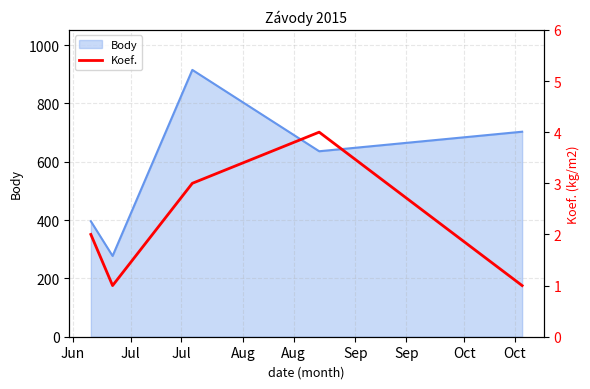

What is the highest value of the Body series?

915